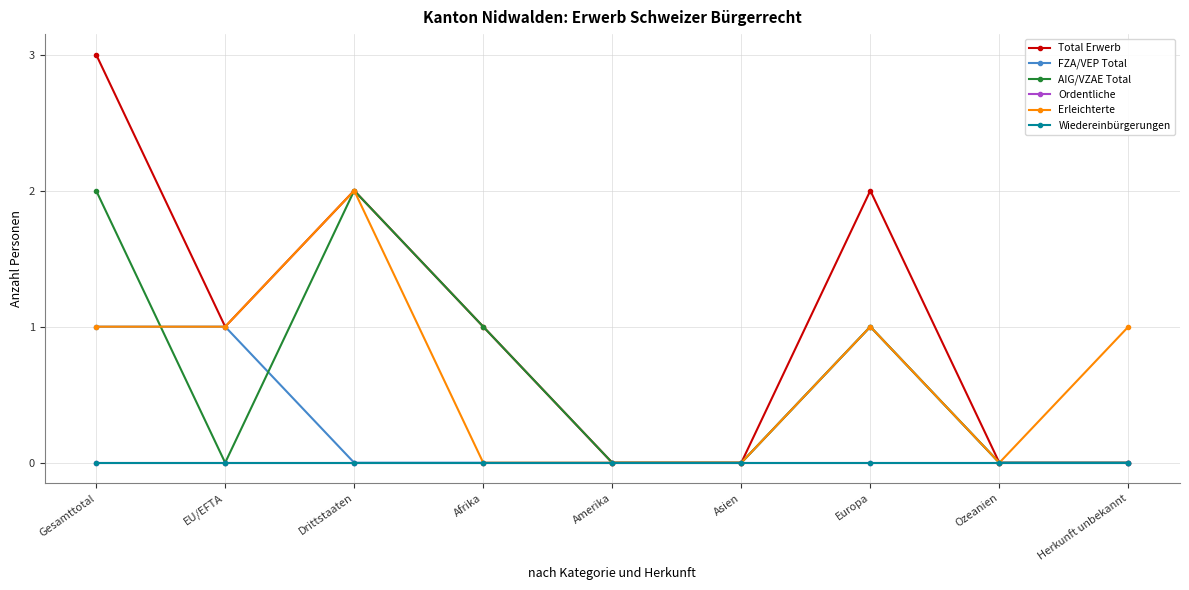

True or false: Total Erwerb and Erleichterte cross at least once.

False